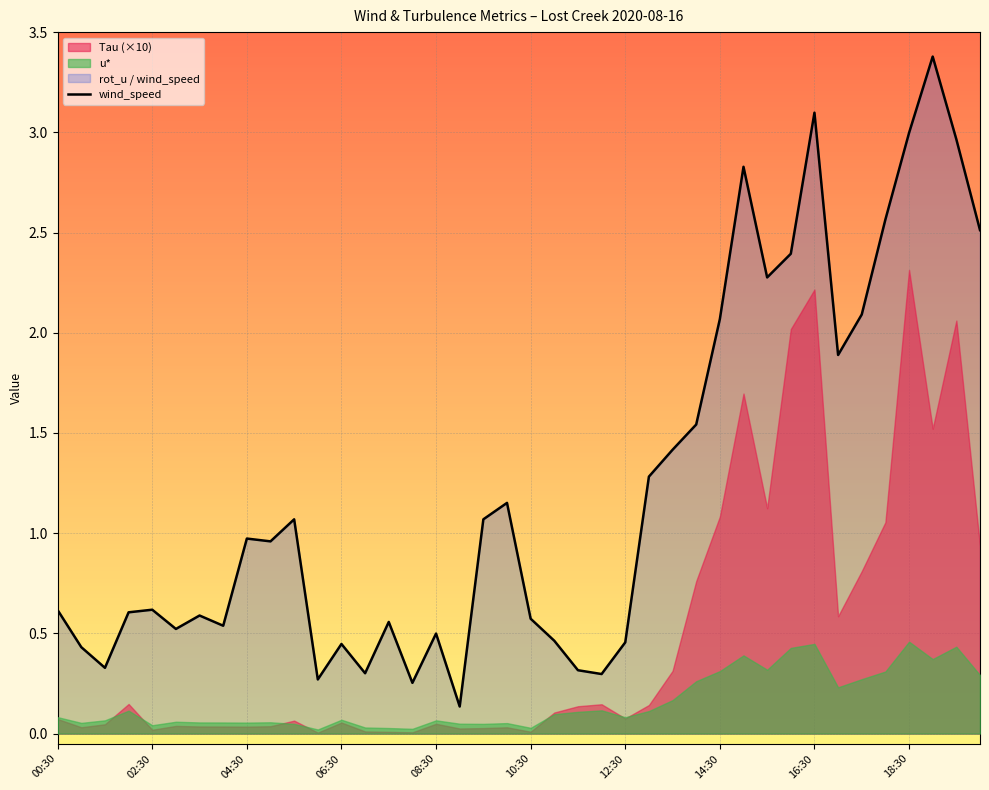

What position from the left is 30?

31